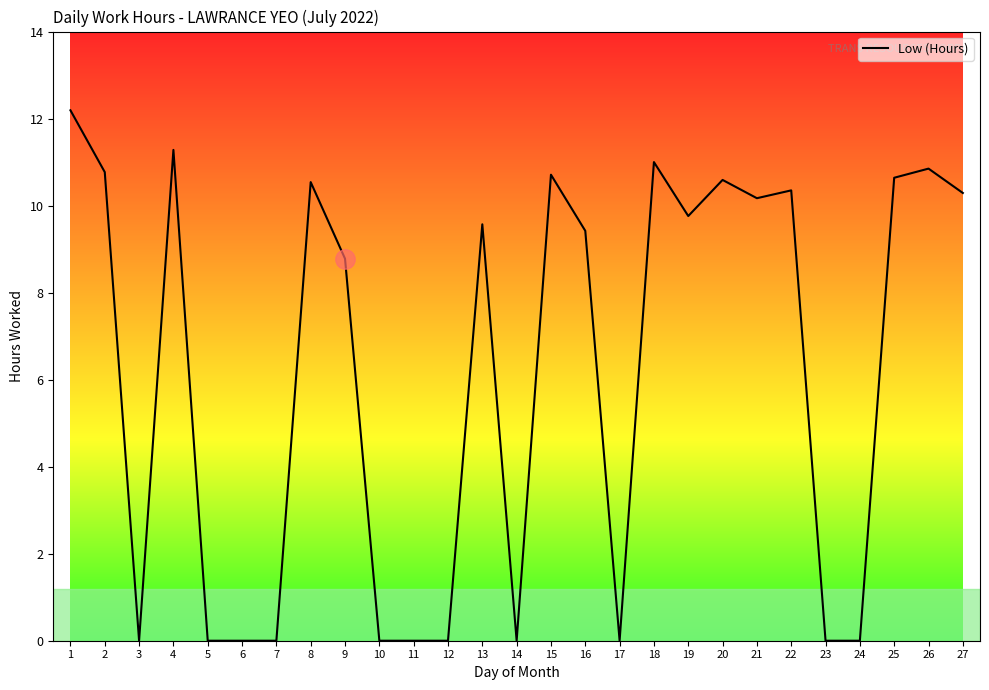

What is the change in value from 12 to 15?

+10.7